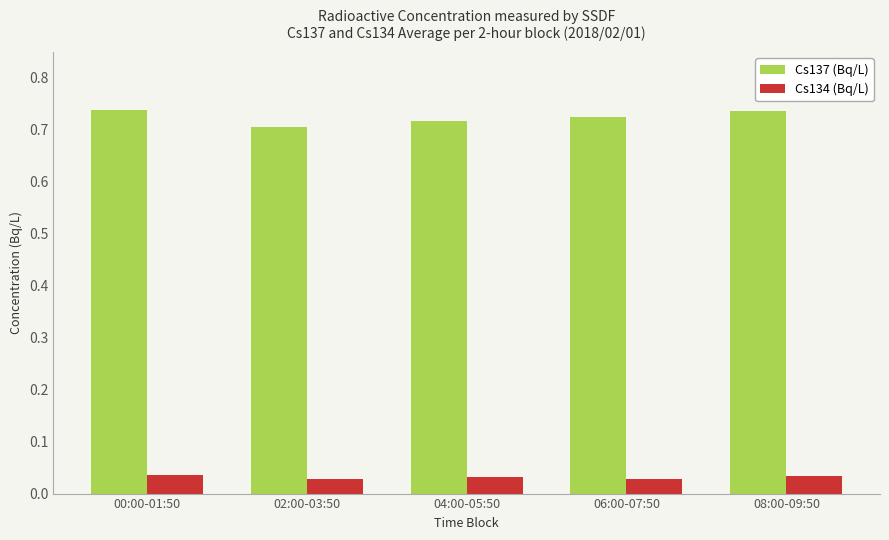

Are the bars grouped side by side (vs. stacked)?

Yes